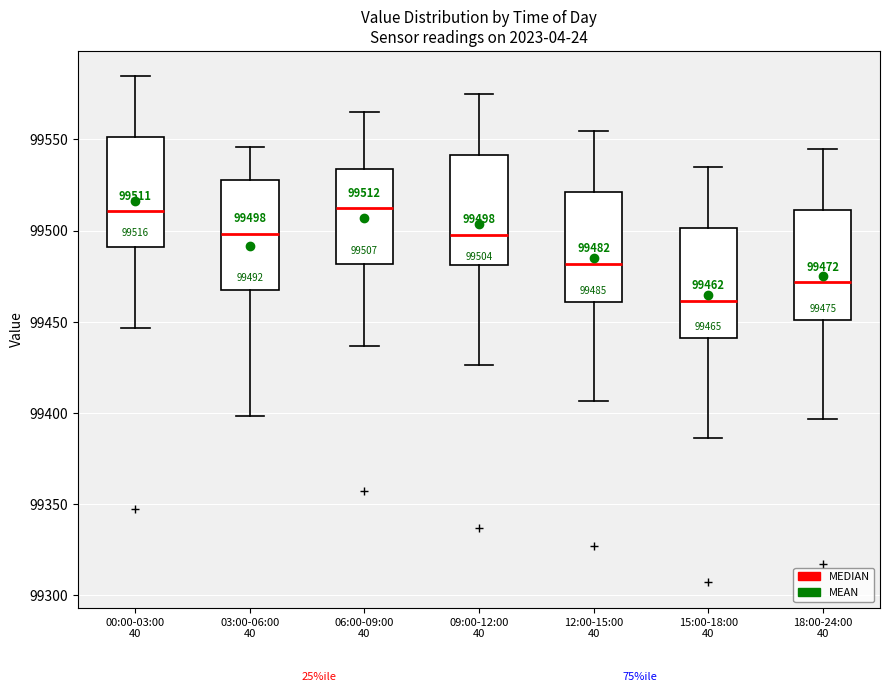

Which box has the lowest median line?

15:00-18:00 40